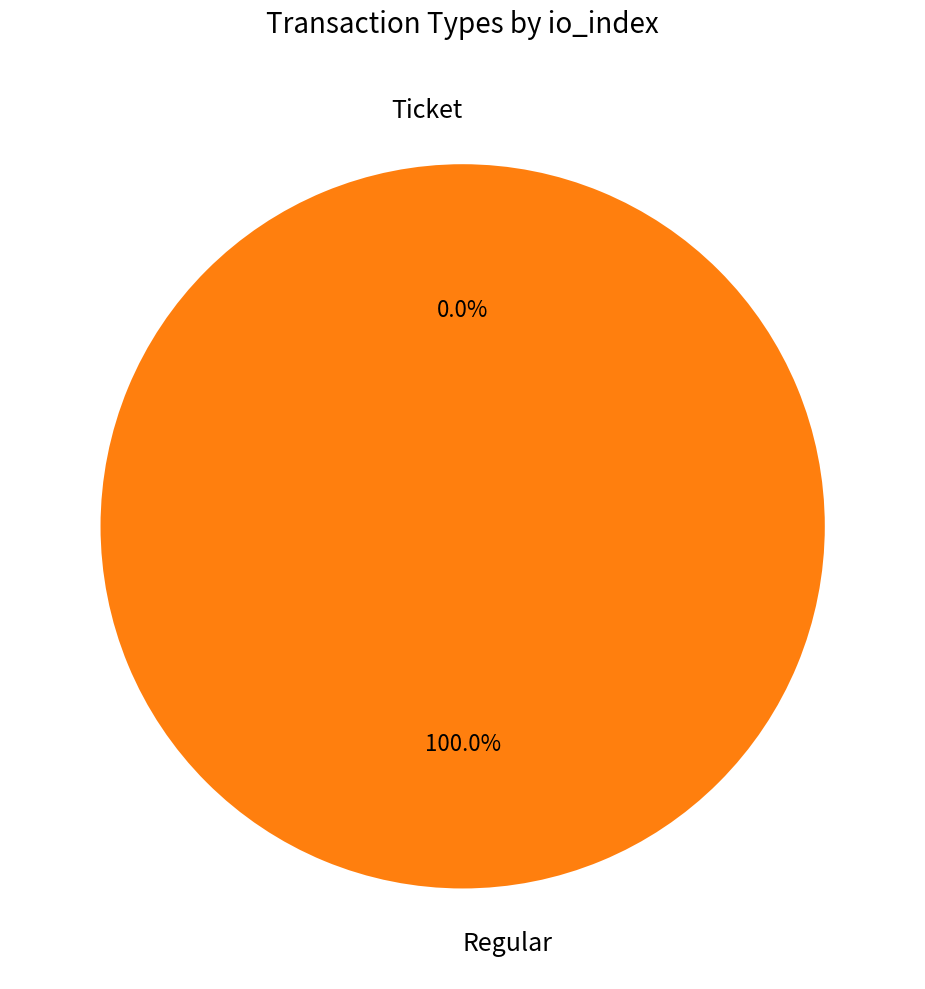

True or false: Regular (io_index=3) accounts for 87% of the total.

False